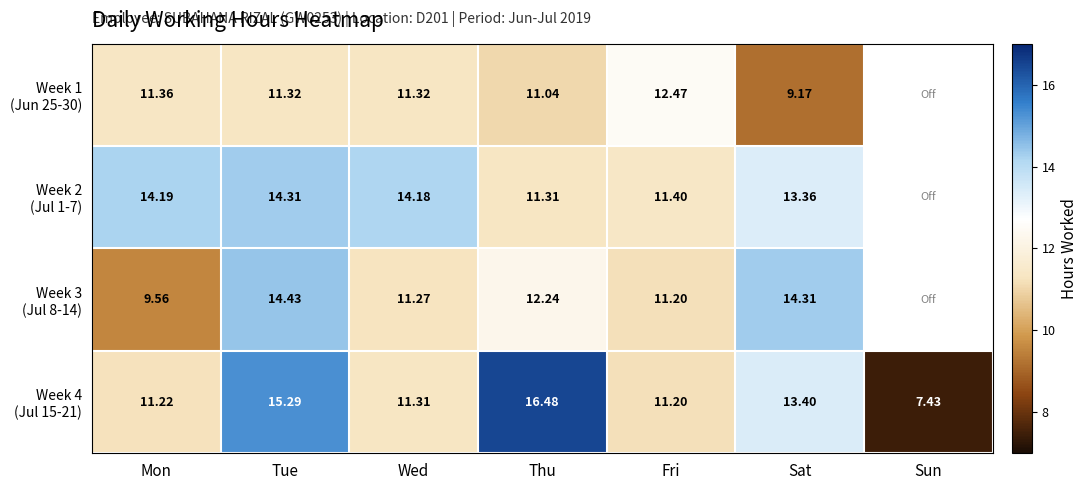

Which series has the largest total across all categories?

Week 4 (Jul 15-21)